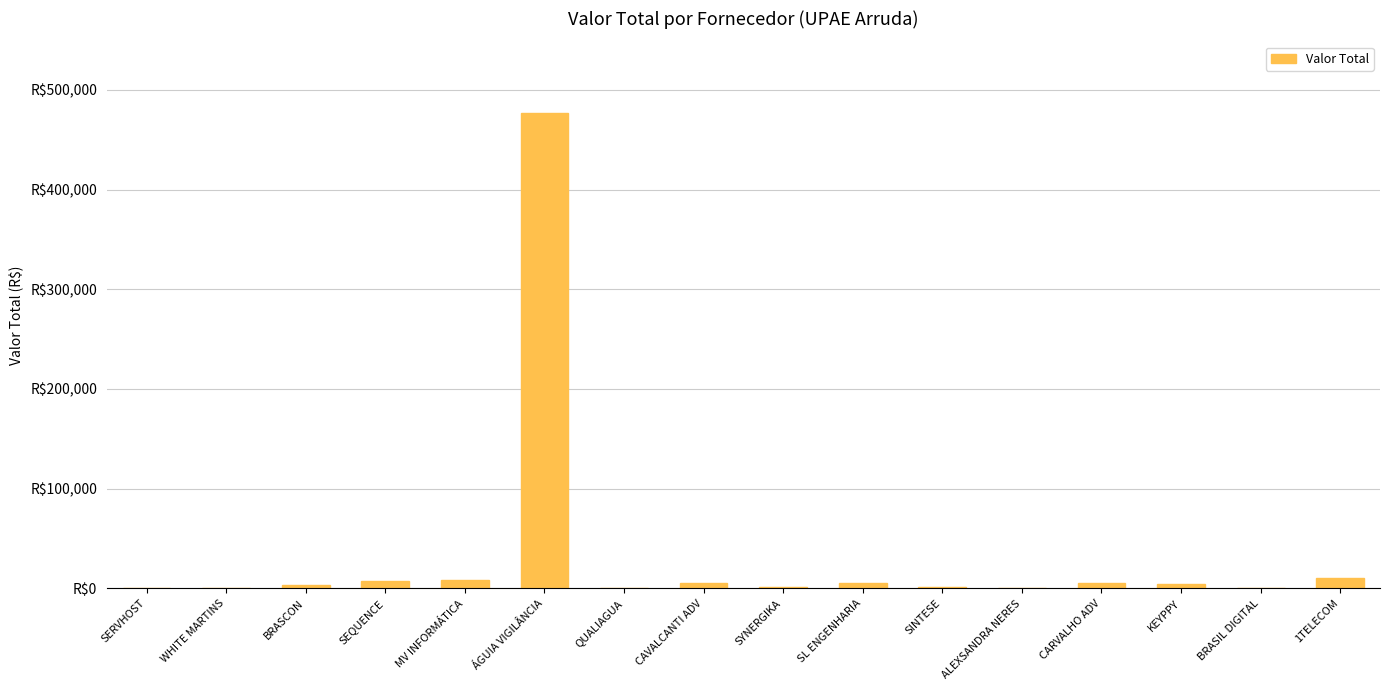

Are the bars horizontal?

No